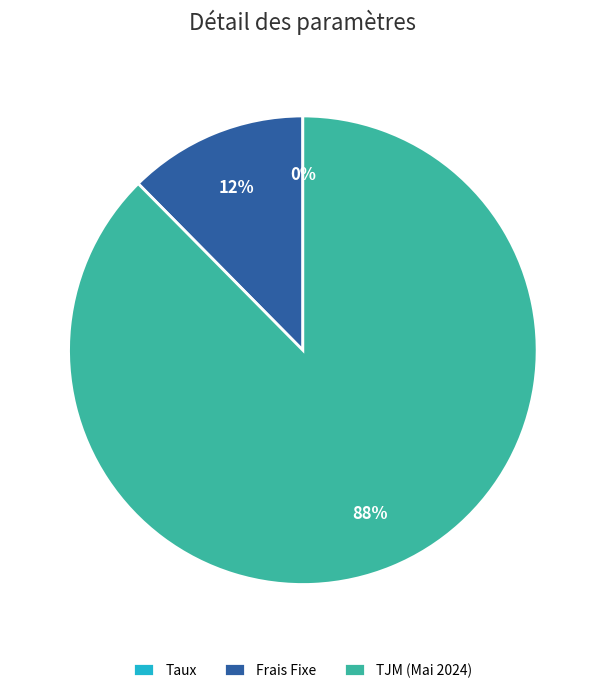

To the nearest percent, what is the difference between the largest and smallest slice percentages?

88%